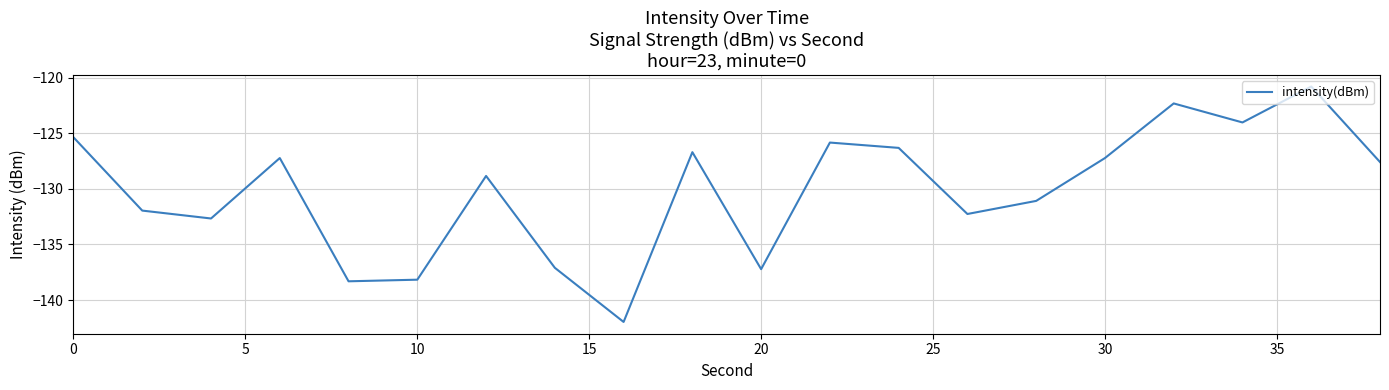

How many values are below -127?

13